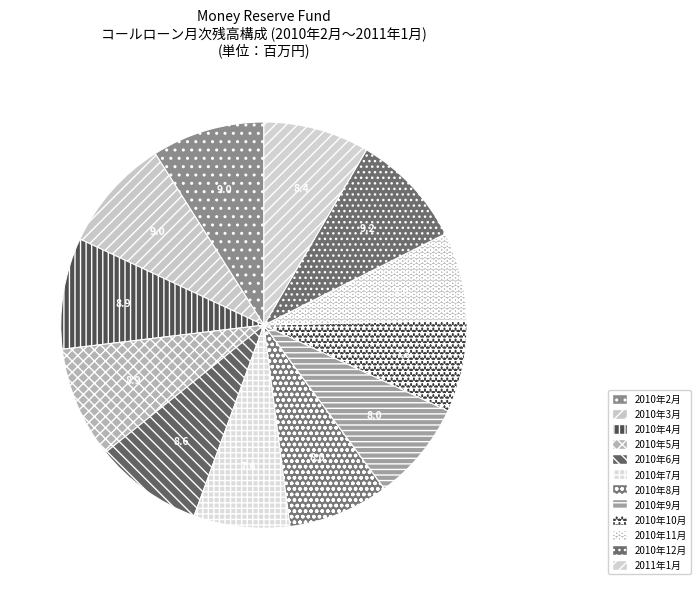

How many segments does this pie chart have?

12